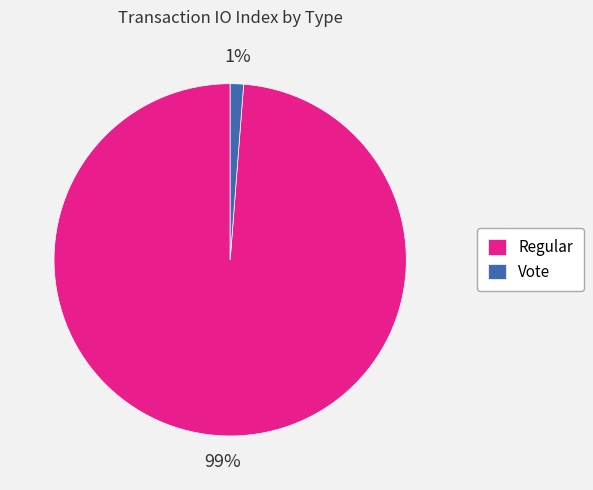

Which has a higher value, Vote or Regular?

Regular